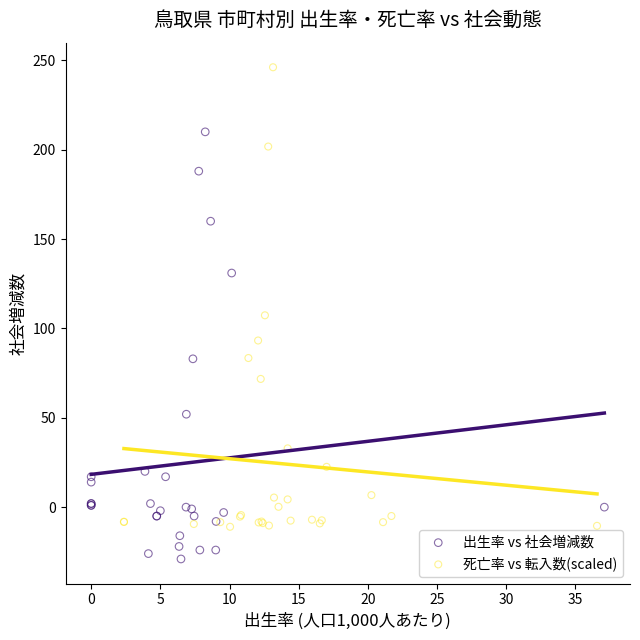

Which series contains the lowest Y value?

出生率 vs 社会増減数